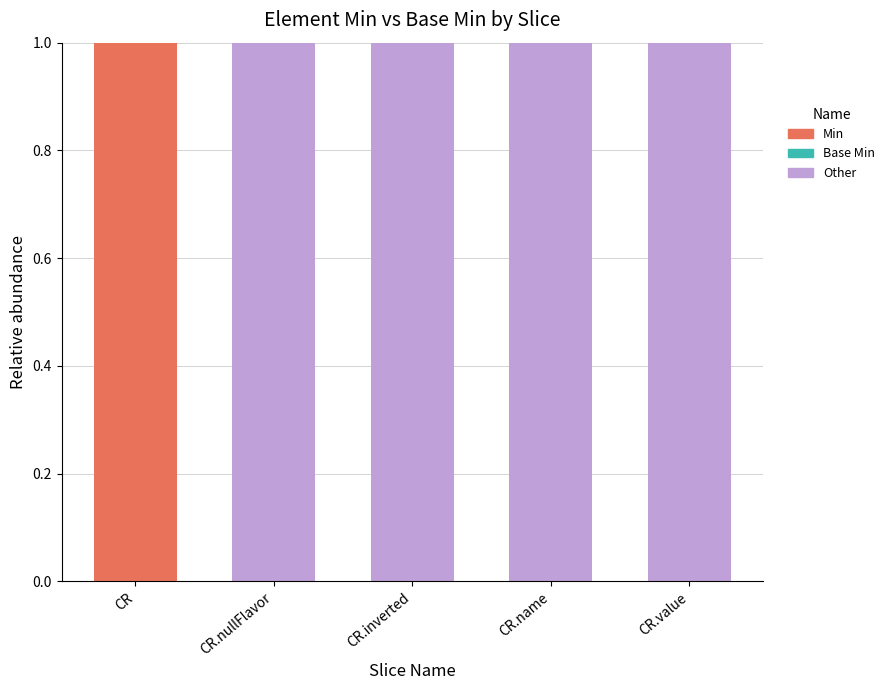

Which category has the highest value in the Min series?

CR